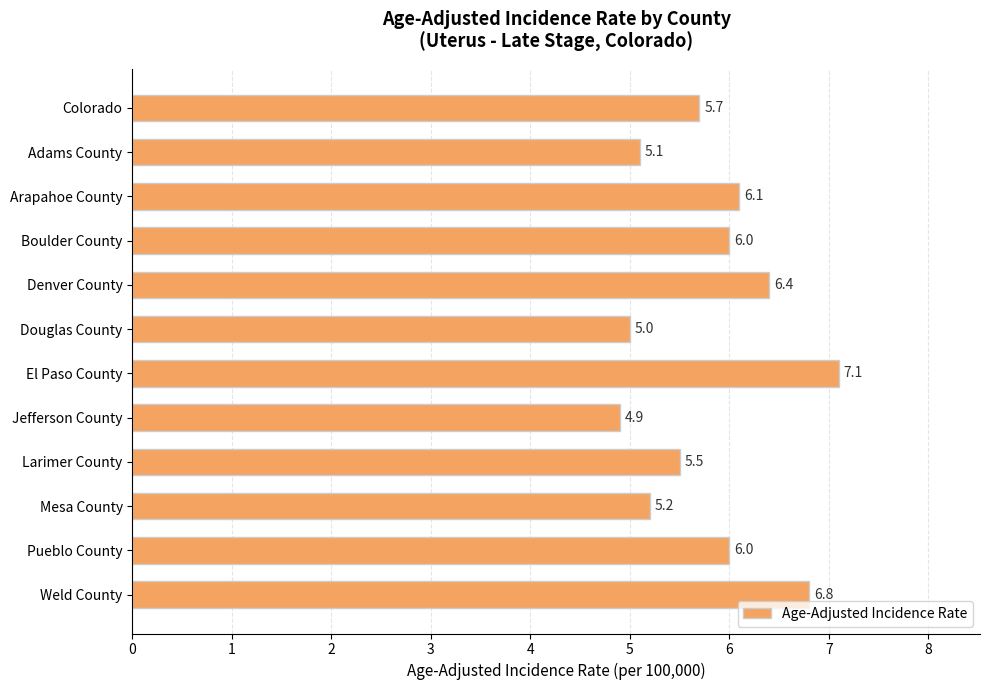

The value at Douglas County is 5.0. True or false?

True